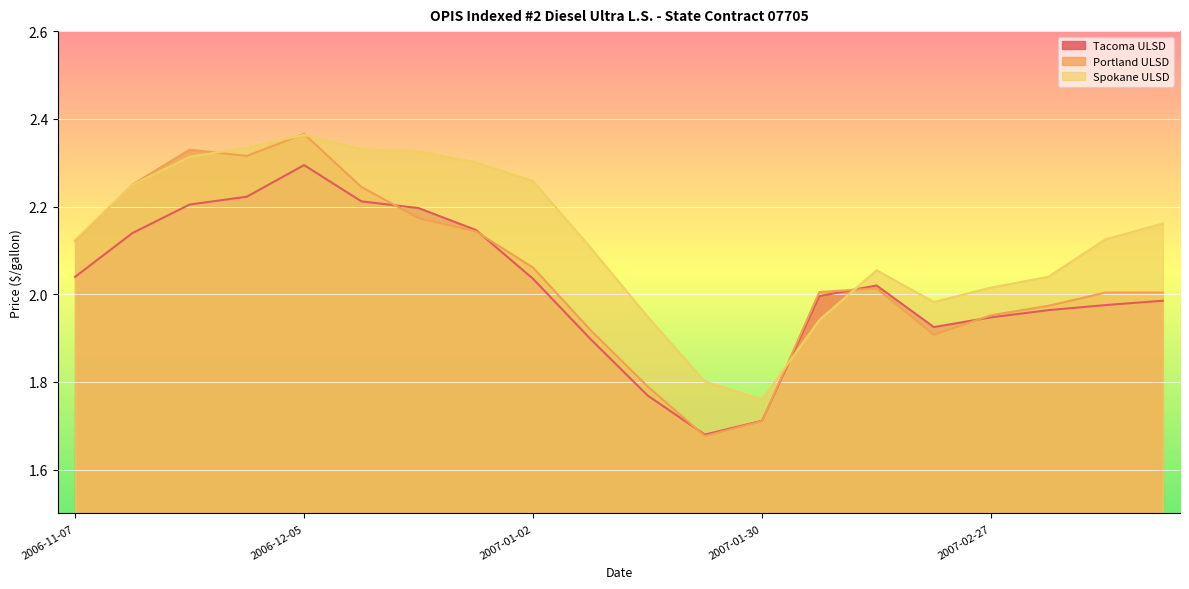

Rank the series at 2007-03-20 from highest to lowest value.

Spokane ULSD, Portland ULSD, Tacoma ULSD